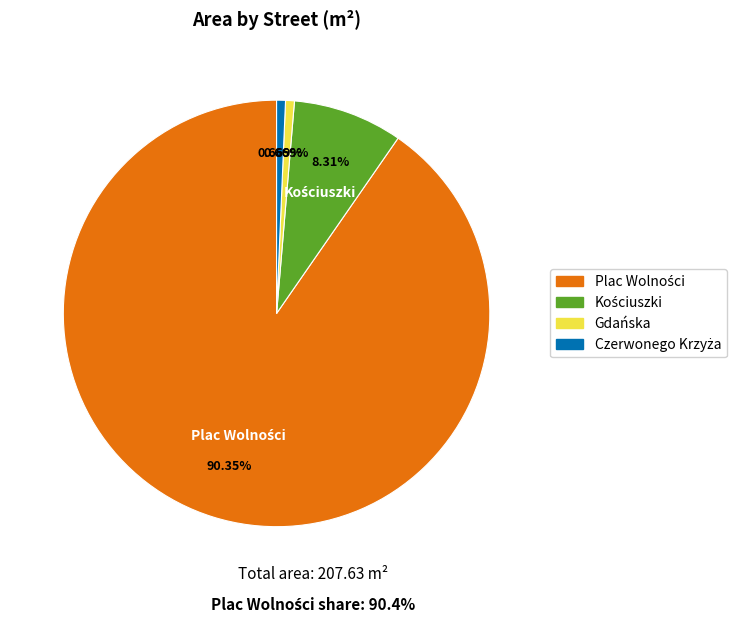

Does any single category account for the majority?

Yes